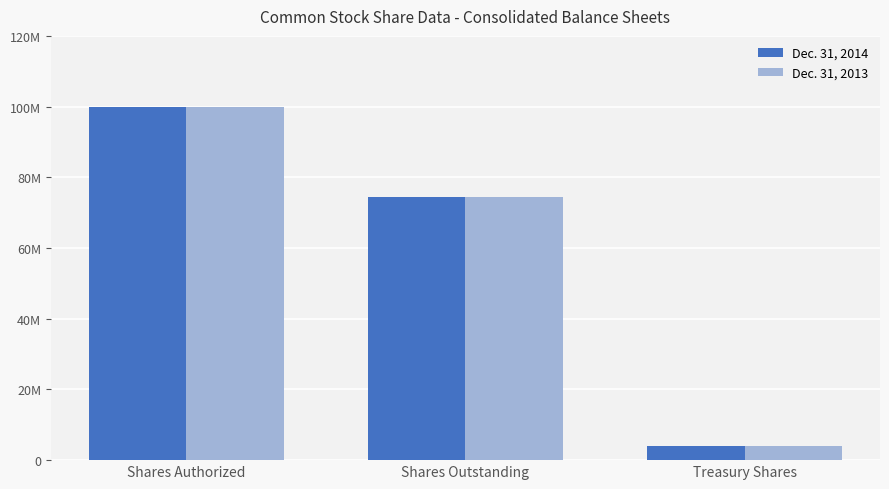

Reading right to left, what are all the values shown in this chart?

Dec. 31, 2014: Treasury Shares=4002070	Shares Outstanding=74501559	Shares Authorized=100000000
Dec. 31, 2013: Treasury Shares=4002070	Shares Outstanding=74501559	Shares Authorized=100000000